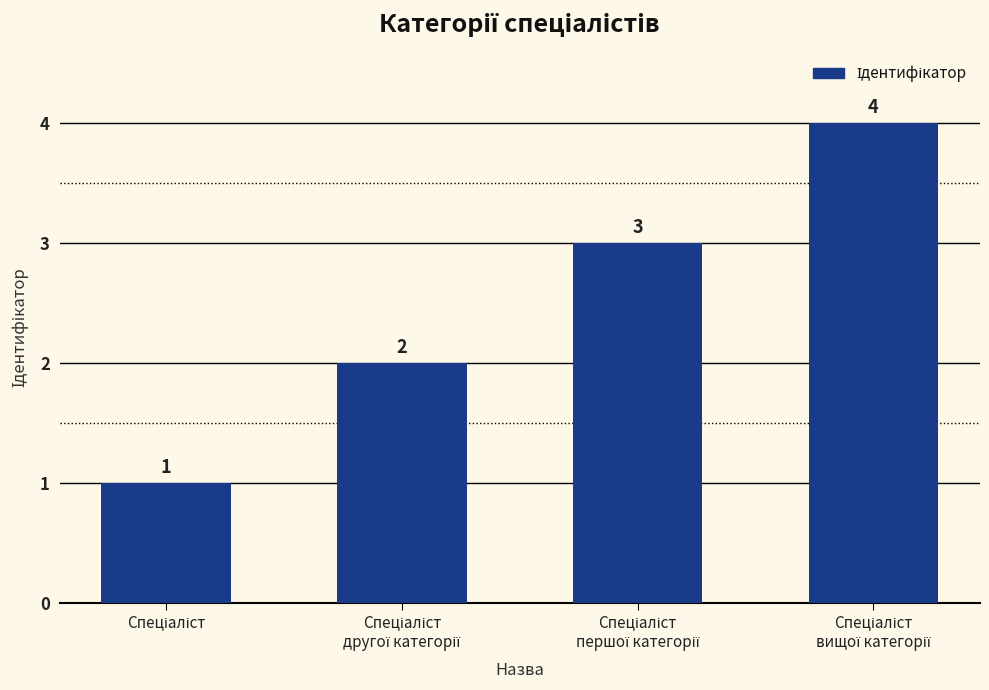

How many series are shown in this chart?

1